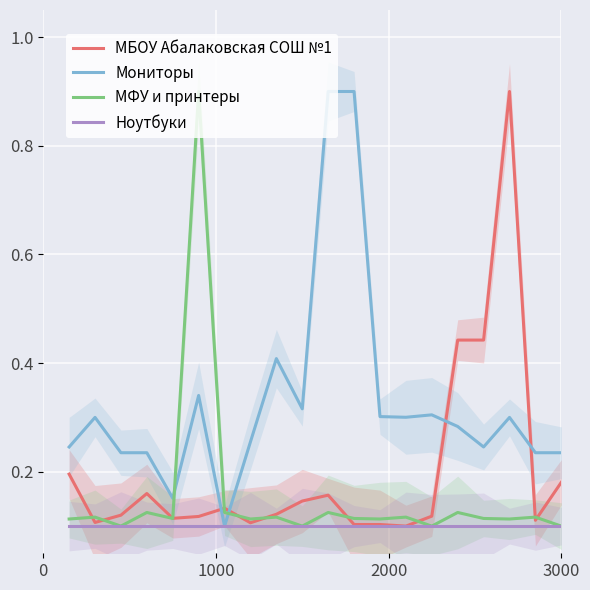

How many series are shown in this chart?

4